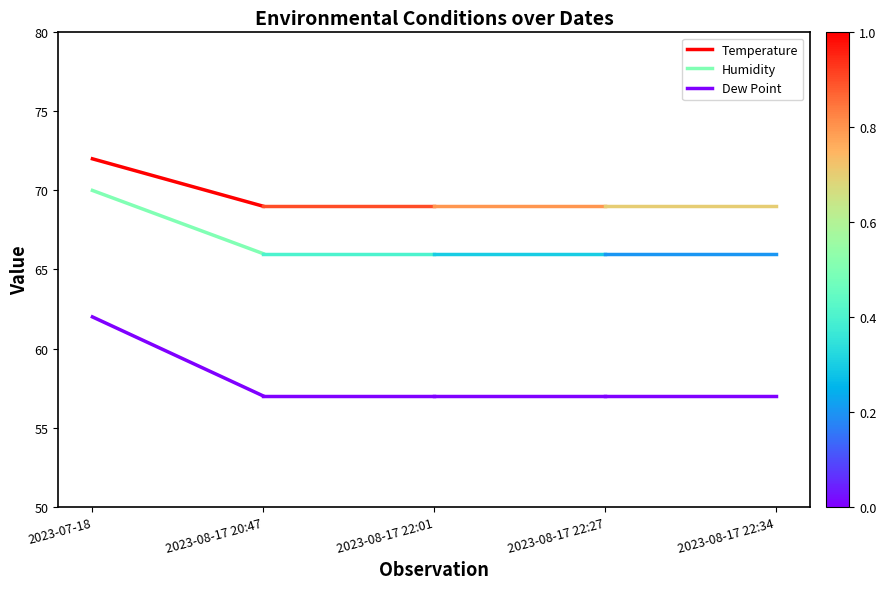

What is the total value across all series at 2023-07-18?

204